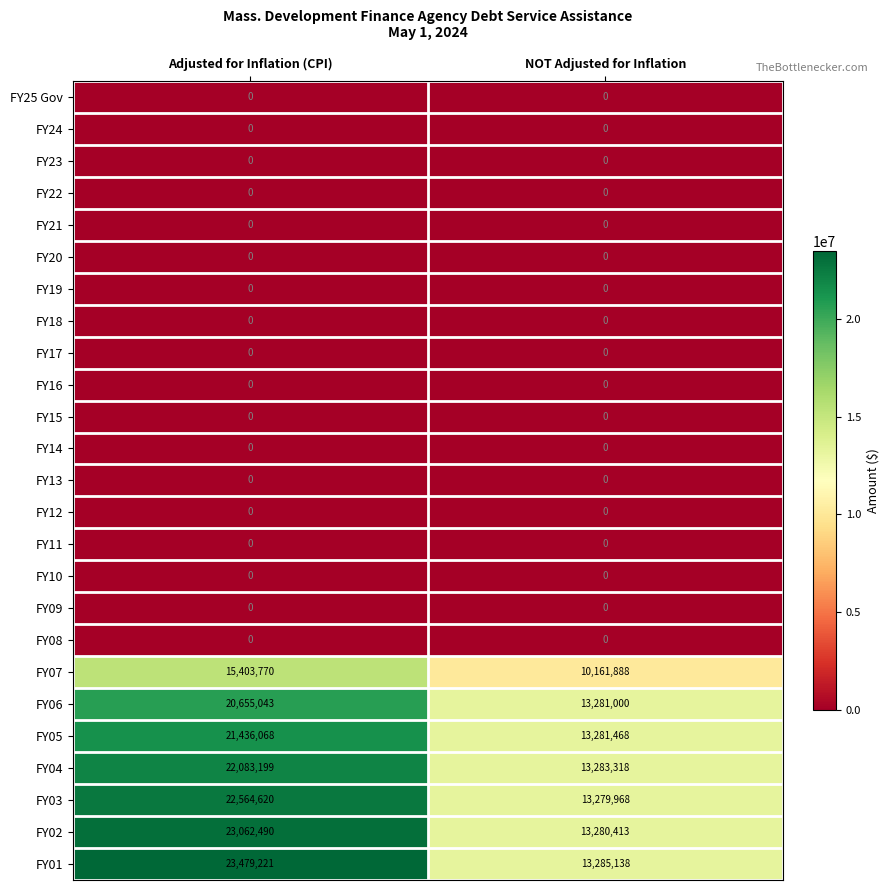

At which category is the sum across all series the highest?

Adjusted for Inflation (CPI)